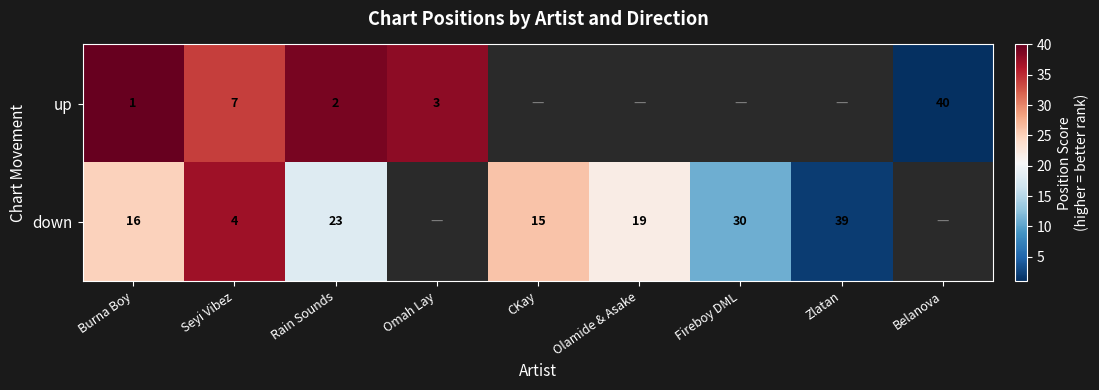

What is the spread (max minus min) of values at Seyi Vibez?

3